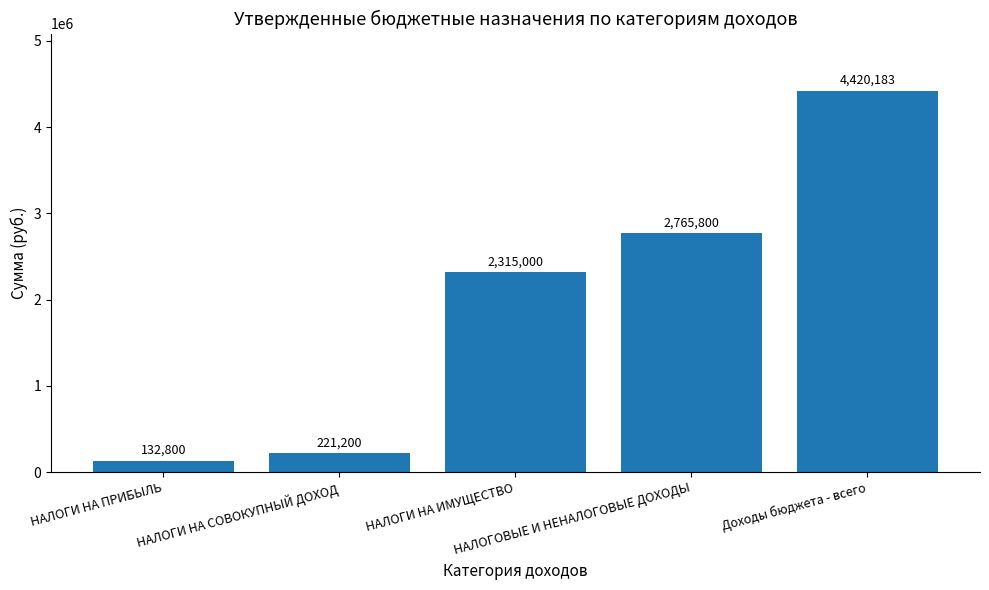

What is the difference between the second highest and minimum values?

2633000